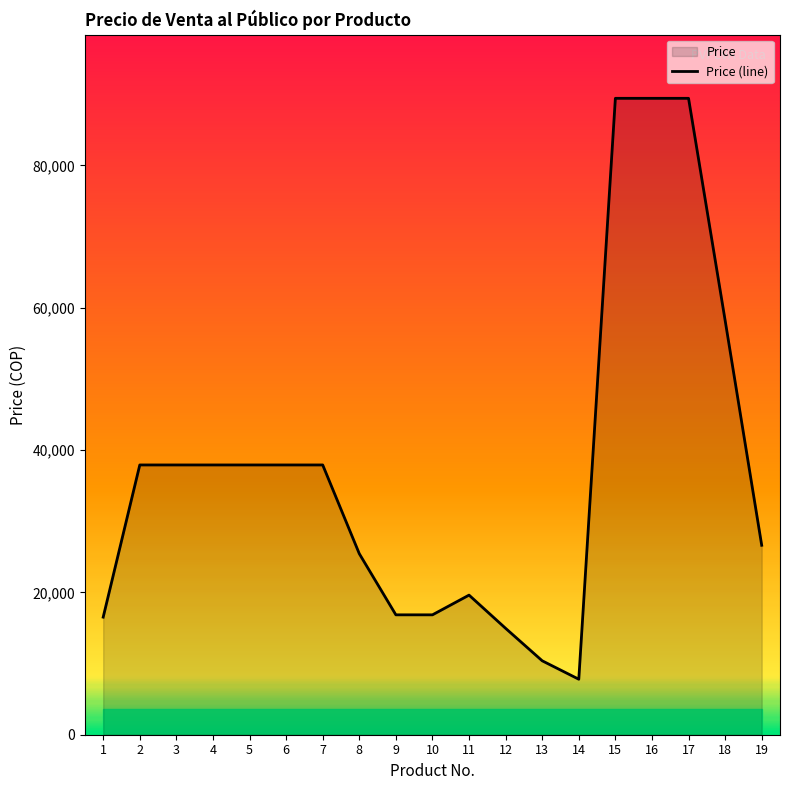

Where is the data nearest to the value 48617?

18